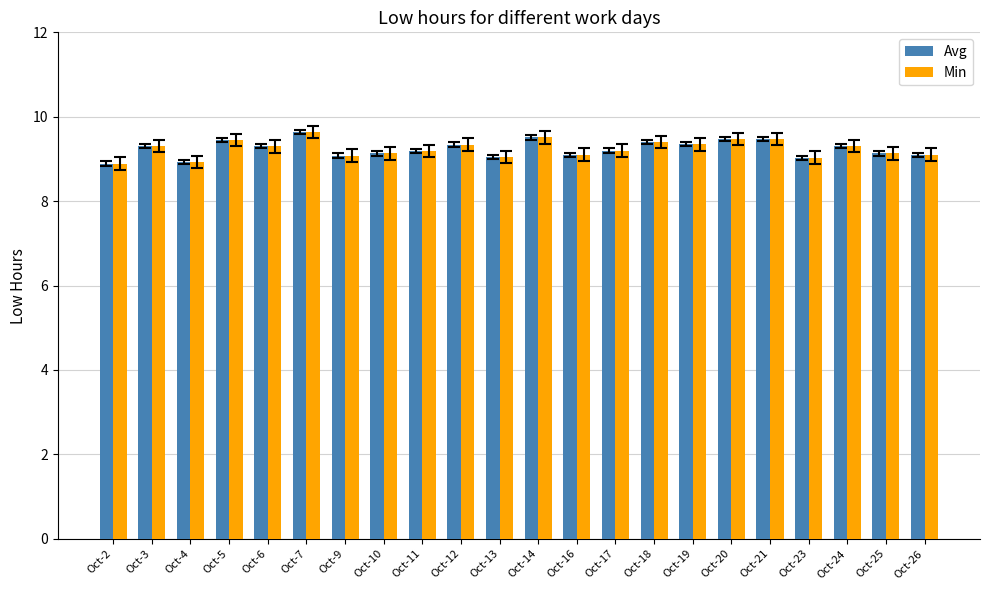

What is the total value across all series at Oct-7?

19.3